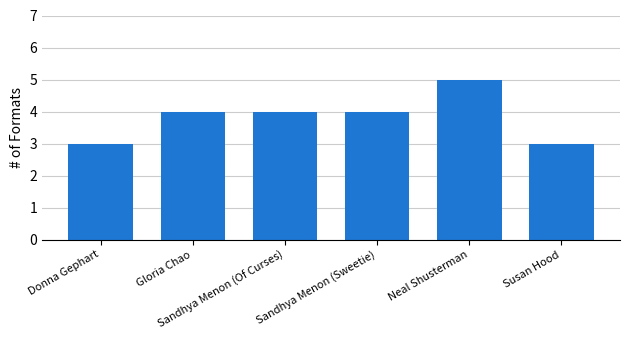

What is the label of the 2nd bar from the left?

Gloria Chao